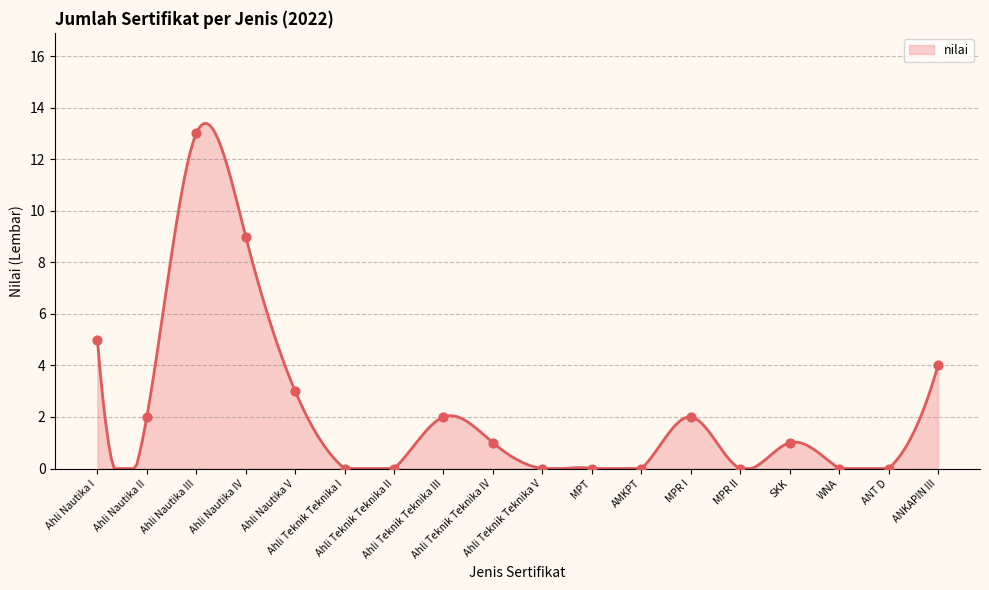

Which has a higher value, Ahli Teknik Teknika V or Ahli Nautika IV?

Ahli Nautika IV